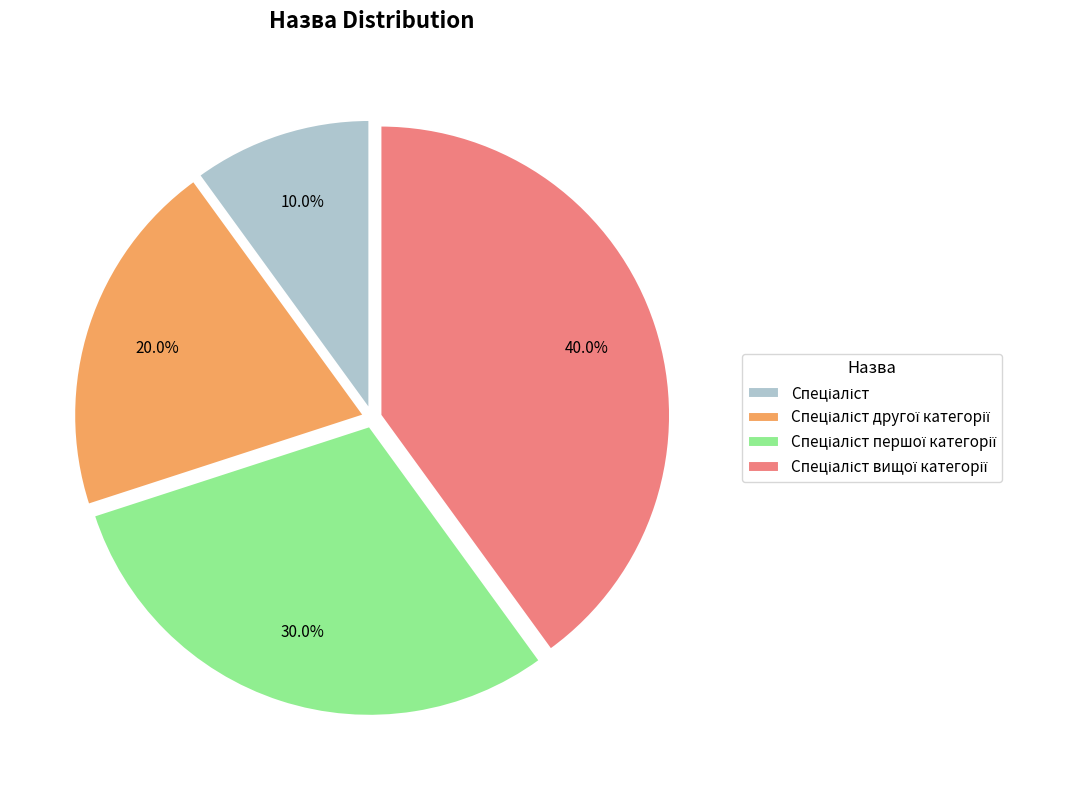

Does any single category account for the majority?

No